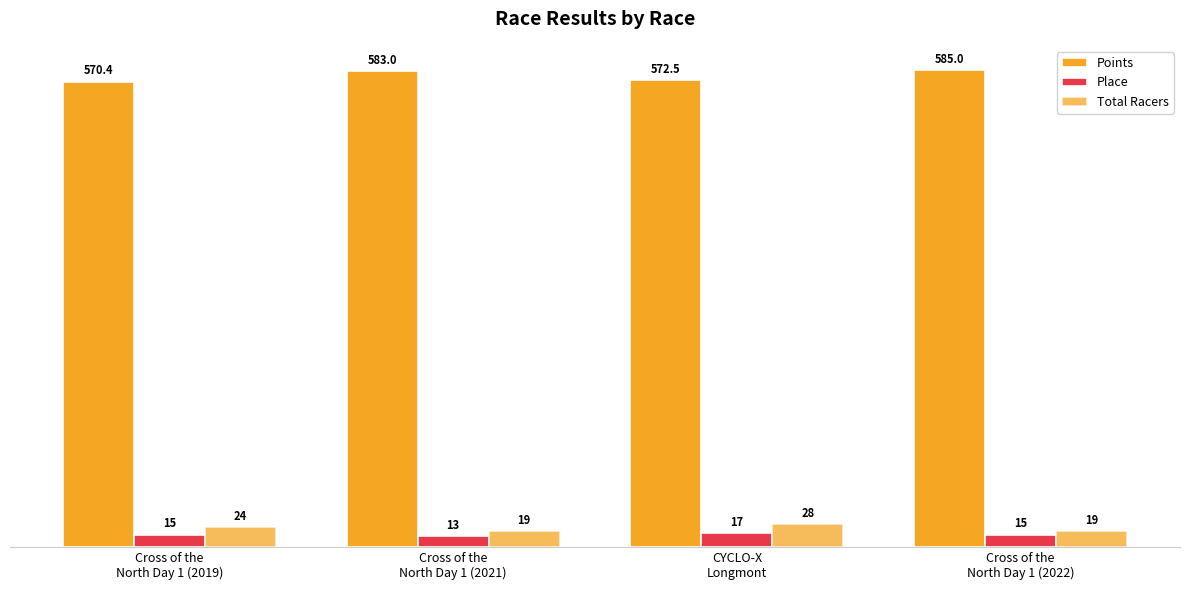

Does the chart contain stacked bars?

No